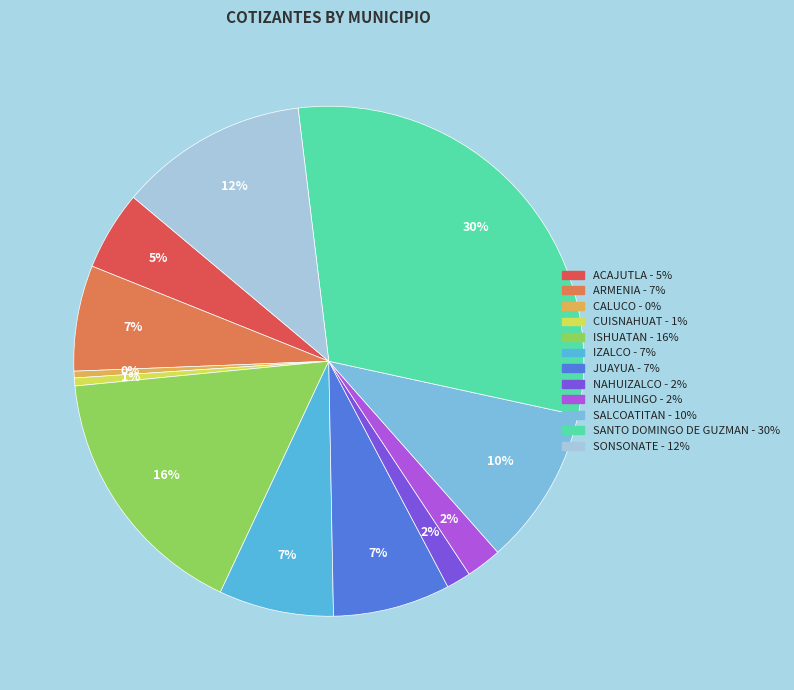

Count the number of slices in the pie.

12